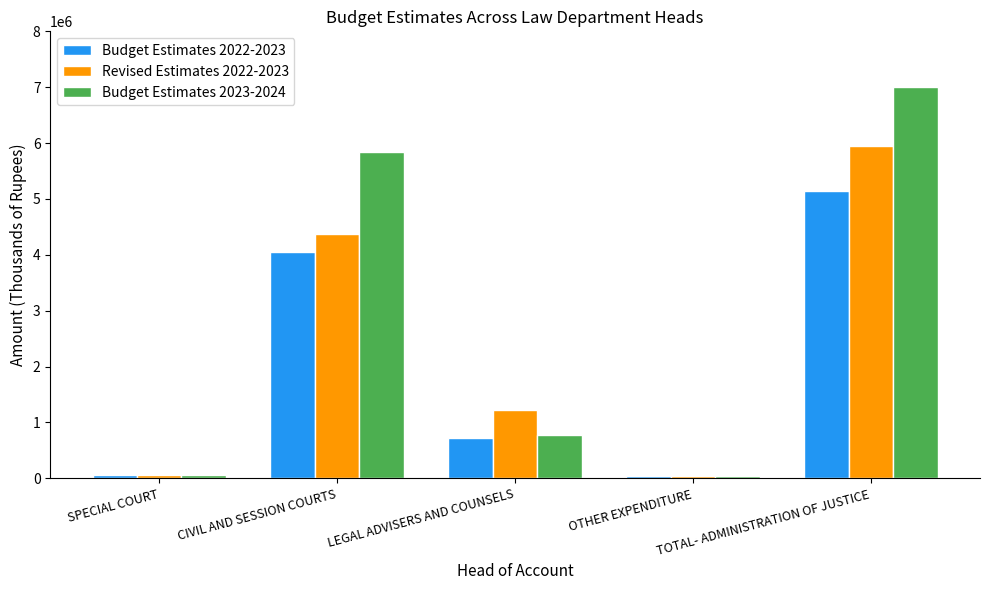

Count the number of categories in the chart.

5